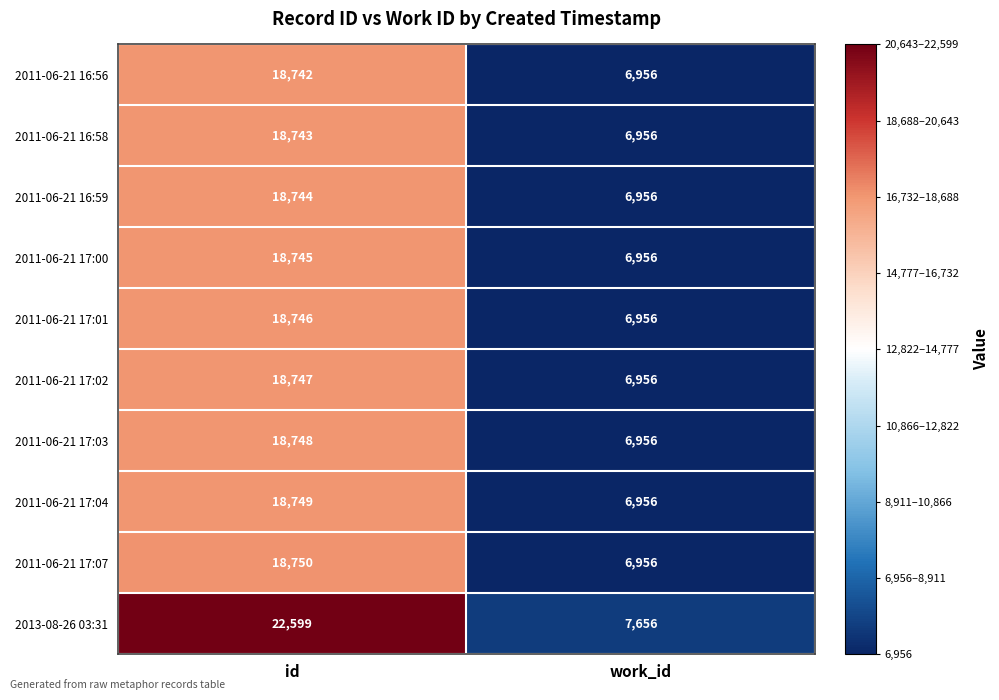

Reading left to right, what are all the values shown in this chart?

2011-06-21 16:56: id=18742	work_id=6956
2011-06-21 16:58: id=18743	work_id=6956
2011-06-21 16:59: id=18744	work_id=6956
2011-06-21 17:00: id=18745	work_id=6956
2011-06-21 17:01: id=18746	work_id=6956
2011-06-21 17:02: id=18747	work_id=6956
2011-06-21 17:03: id=18748	work_id=6956
2011-06-21 17:04: id=18749	work_id=6956
2011-06-21 17:07: id=18750	work_id=6956
2013-08-26 03:31: id=22599	work_id=7656